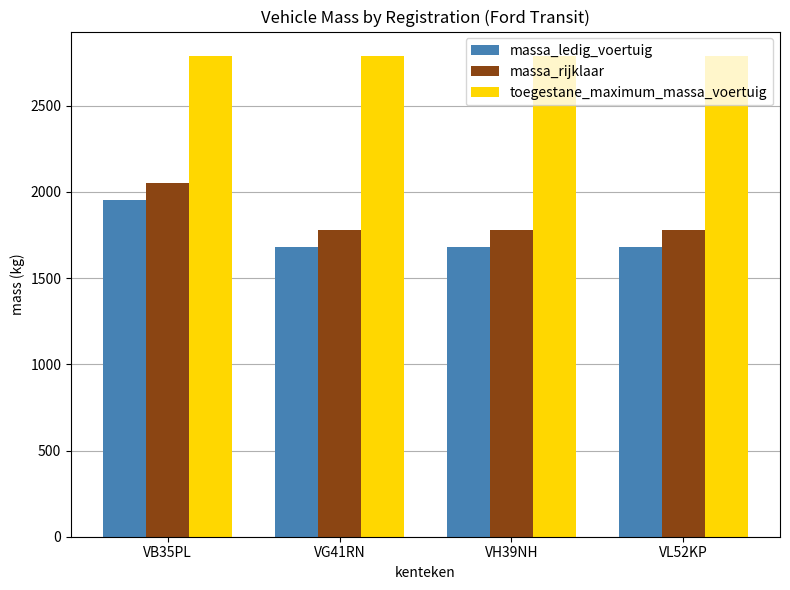

What is the label of the 3rd bar from the right?

VG41RN